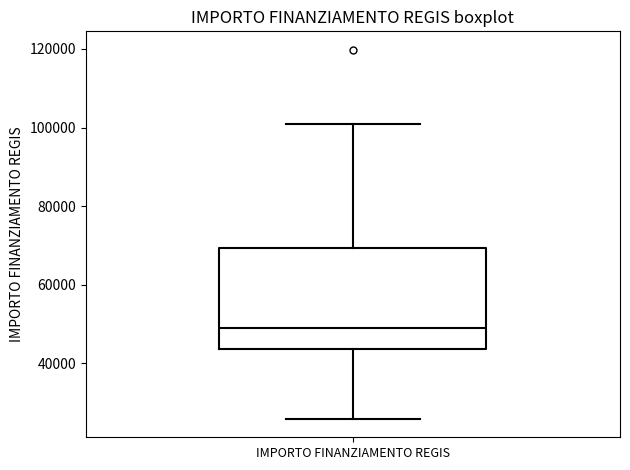

Where does the upper whisker of the box for IMPORTO FINANZIAMENTO REGIS end on the y-axis? The values are not printed on the chart, so give them approximately, as read against the axis.

100000